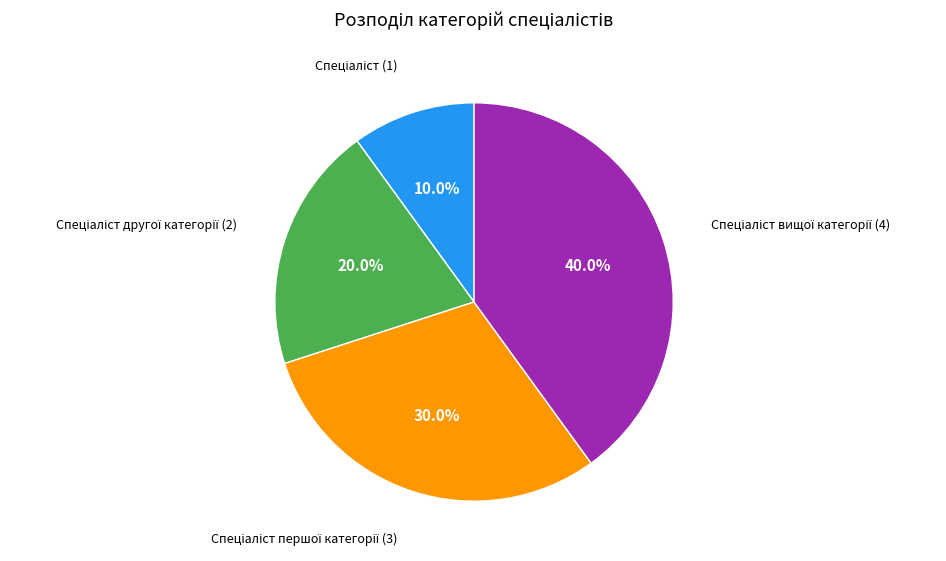

How many slices are in this pie chart?

4